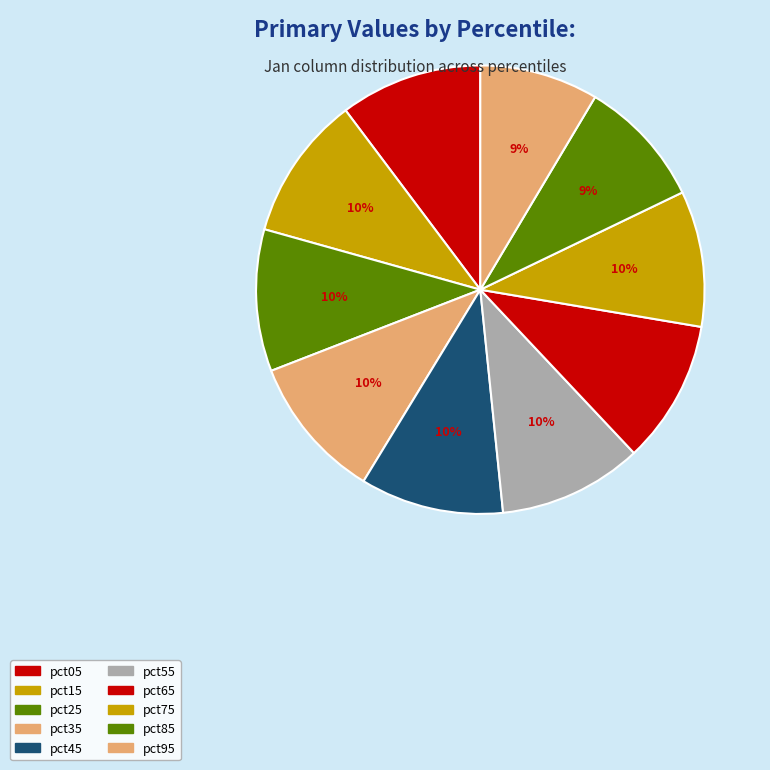

To the nearest percent, what portion does pct25 represent?

10%